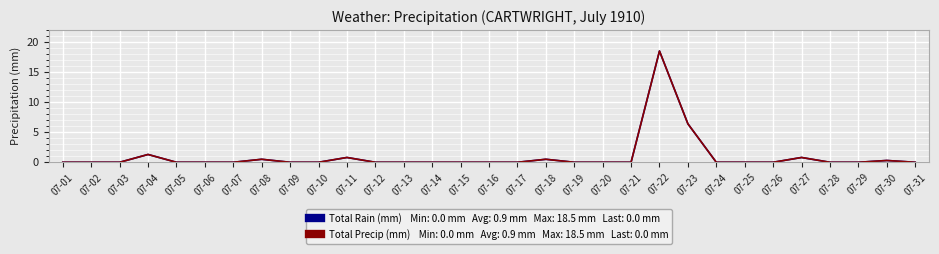

Reading left to right, list all the values displayed in this chart.

Total Rain (mm): 0.0	0.0	0.0	1.3	0.0	0.0	0.0	0.5	0.0	0.0	0.8	0.0	0.0	0.0	0.0	0.0	0.0	0.5	0.0	0.0	0.0	18.5	6.4	0.0	0.0	0.0	0.8	0.0	0.0	0.3	0.0
Total Precip (mm): 0.0	0.0	0.0	1.3	0.0	0.0	0.0	0.5	0.0	0.0	0.8	0.0	0.0	0.0	0.0	0.0	0.0	0.5	0.0	0.0	0.0	18.5	6.4	0.0	0.0	0.0	0.8	0.0	0.0	0.3	0.0